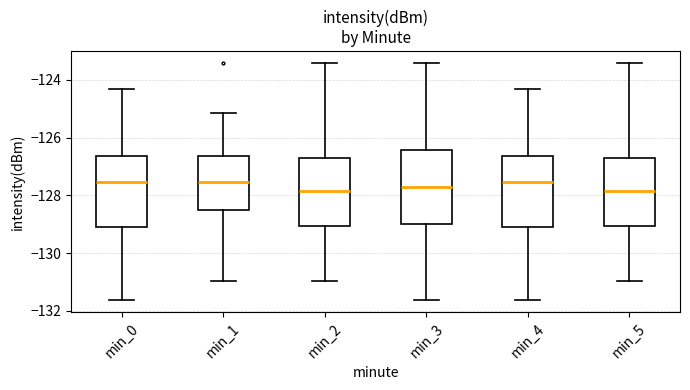

Reading left to right, transcribe this box plot: for each box, give where its median line is, the range the box spans, and where its two whiskers end, as read against the y-axis. The values are not printed on the chart, so give them approximately, as read against the axis.

min_0: median -127.6, box -129.0 to -126.6, whiskers -131.6 to -124.4
min_1: median -127.6, box -128.6 to -126.6, whiskers -131.0 to -125.2
min_2: median -127.8, box -129.0 to -126.6, whiskers -131.0 to -123.4
min_3: median -127.8, box -129.0 to -126.4, whiskers -131.6 to -123.4
min_4: median -127.6, box -129.0 to -126.6, whiskers -131.6 to -124.4
min_5: median -127.8, box -129.0 to -126.6, whiskers -131.0 to -123.4